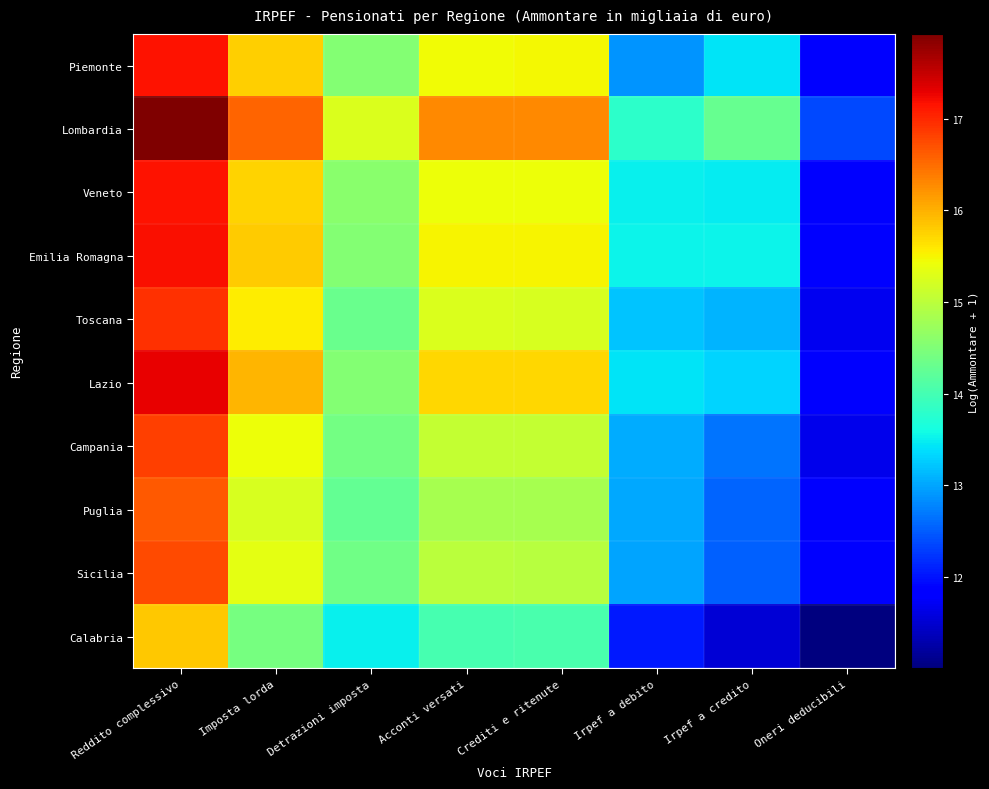

At how many categories does at least one series exceed 17?

1